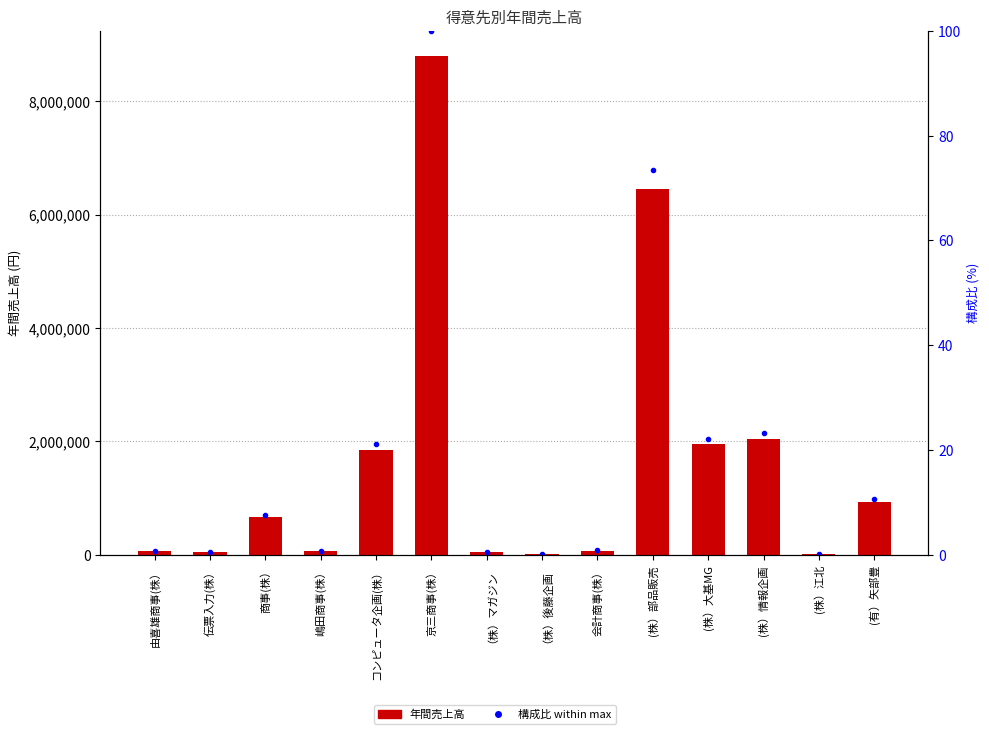

Between コンピュータ企画(株） and (株）大基MG, which is larger?

(株）大基MG